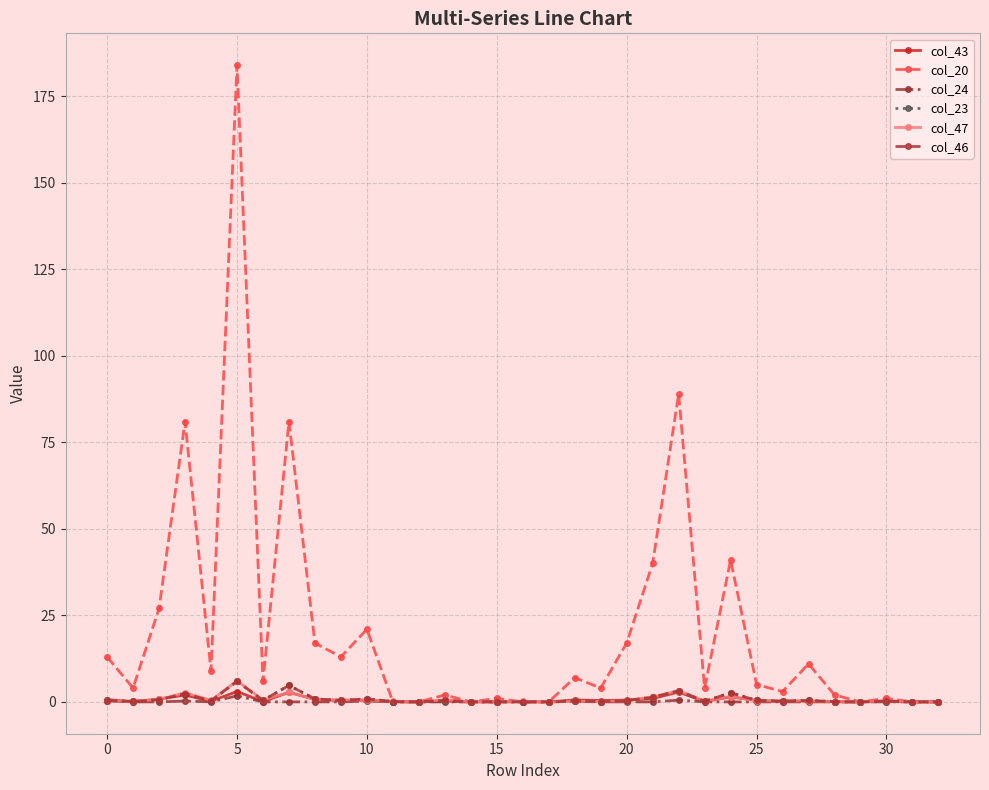

Which series has the largest total across all categories?

col_20